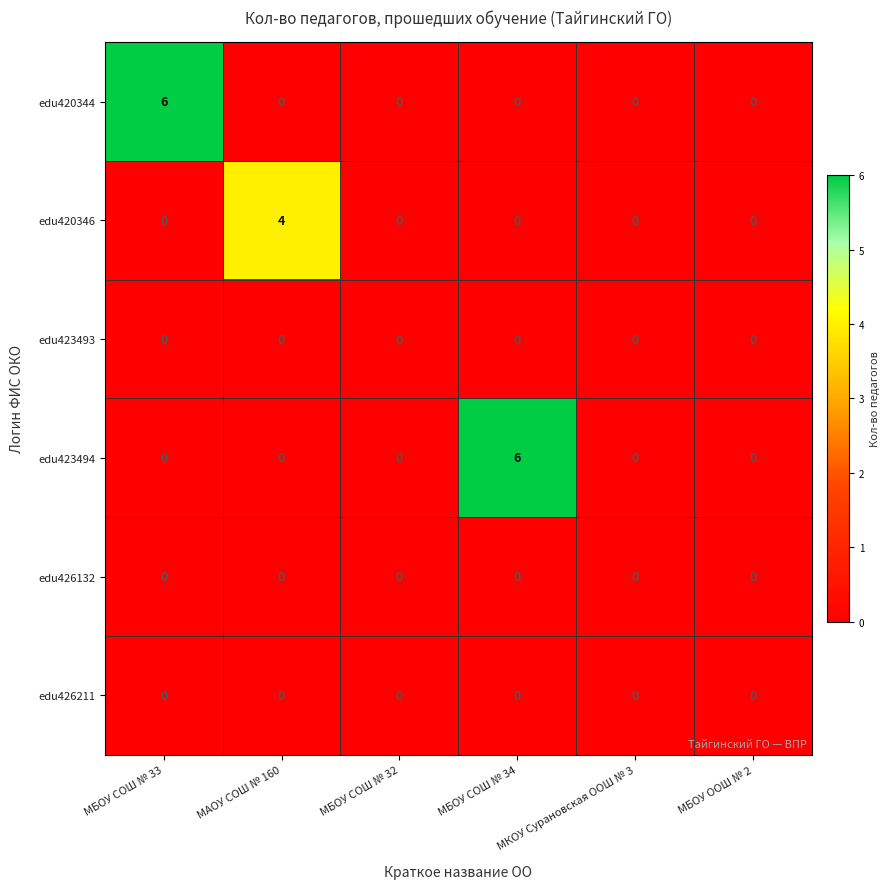

What is the greatest value displayed?

6